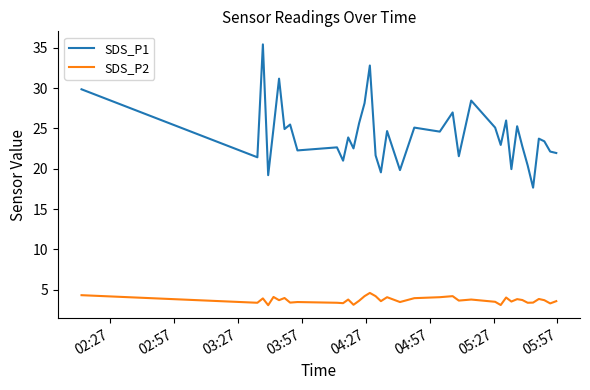

True or false: SDS_P1 and SDS_P2 cross at least once.

False